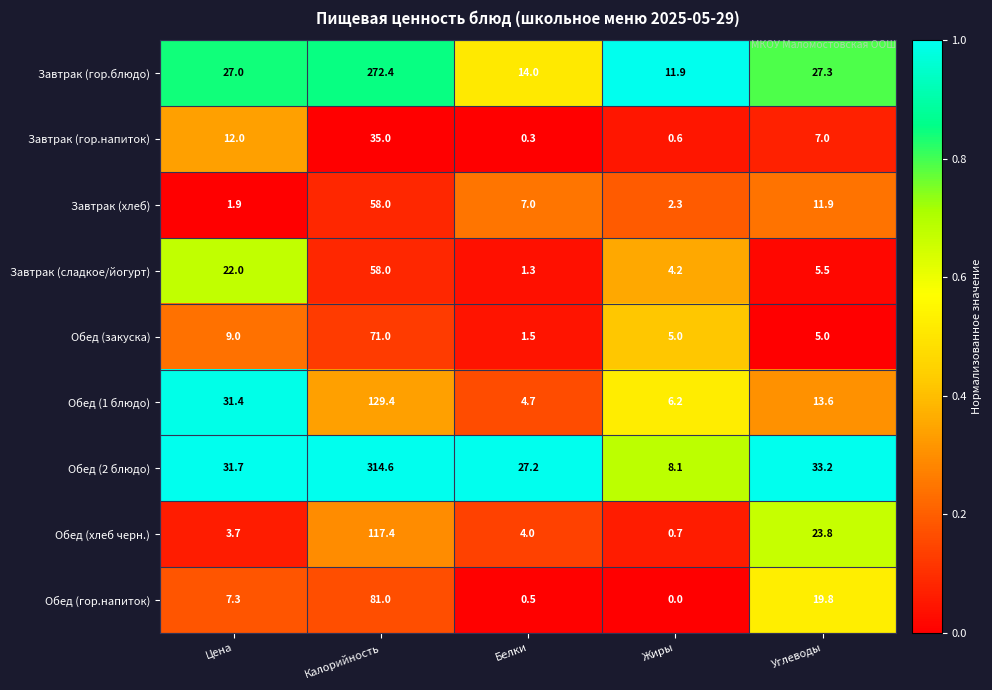

Which series has the largest range (max minus min)?

Обед (2 блюдо)